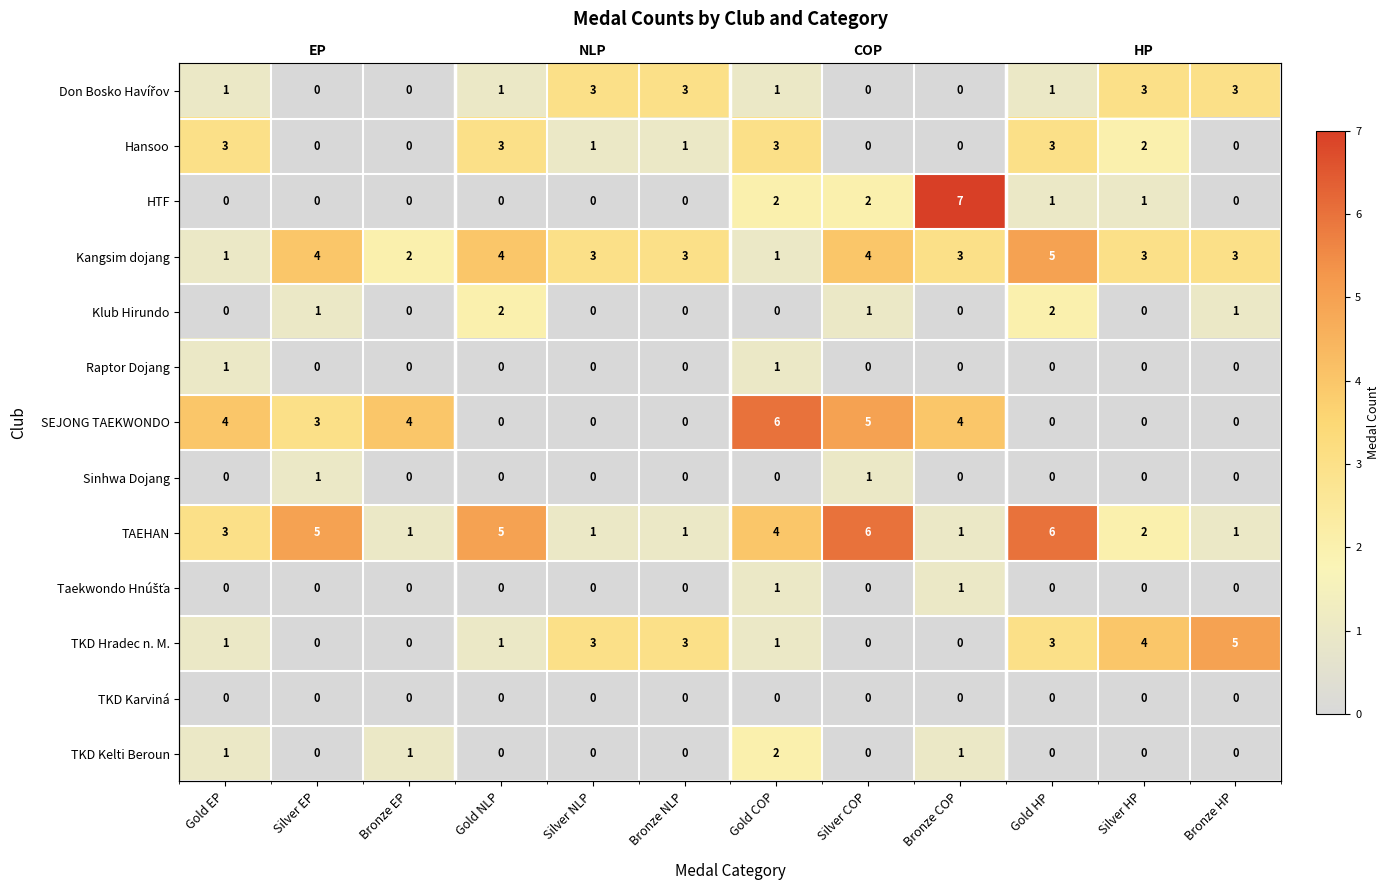

Between Bronze COP and Bronze HP, which is larger?

Bronze HP